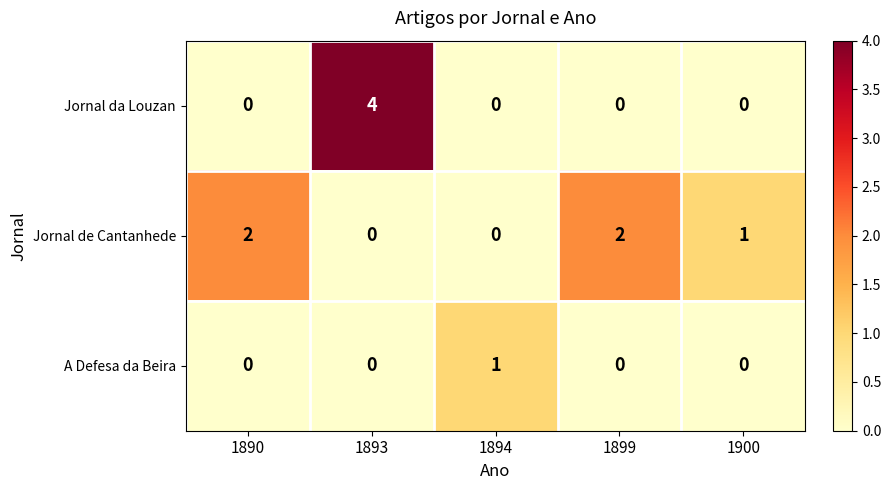

Is it true that A Defesa da Beira equals 0 at 1900?

True